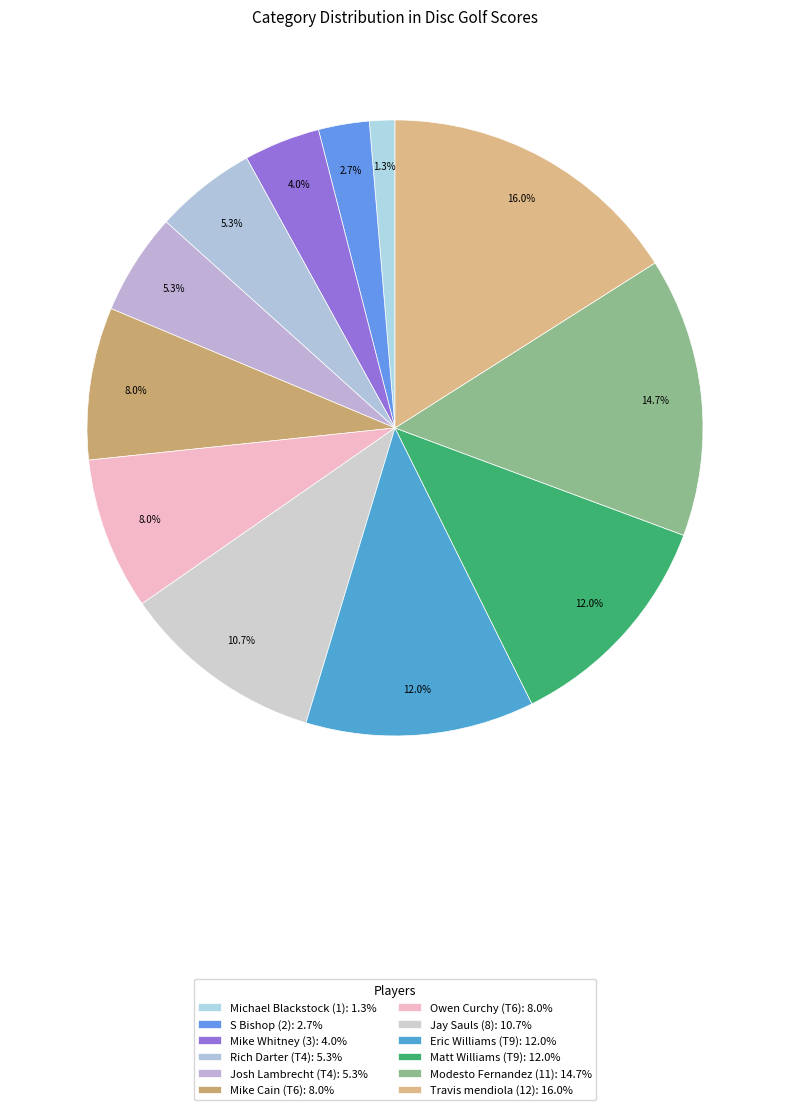

What is the ratio of the value at Matt Williams (T9) to the value at Owen Curchy (T6)?

1.5